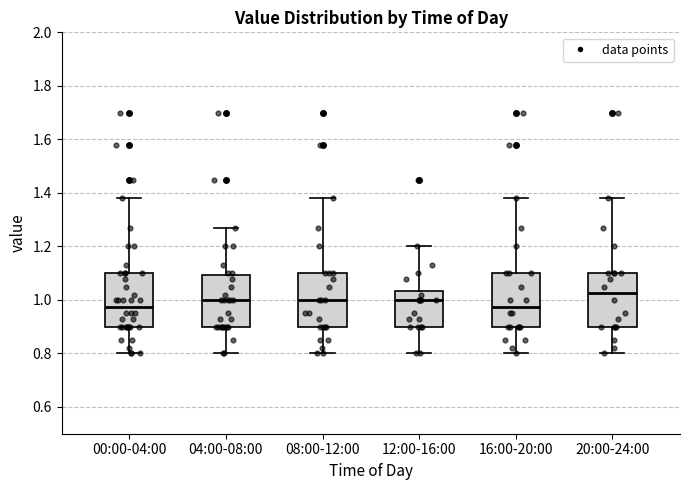

Where is the upper edge of the box for 12:00-16:00 on the y-axis? The values are not printed on the chart, so give them approximately, as read against the axis.

1.04